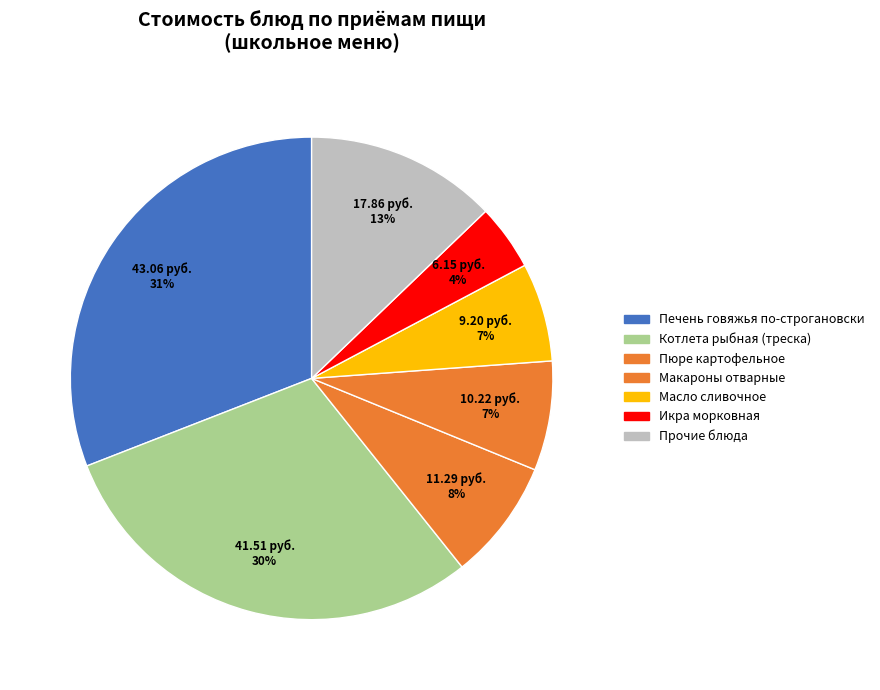

How many slices are in this pie chart?

7